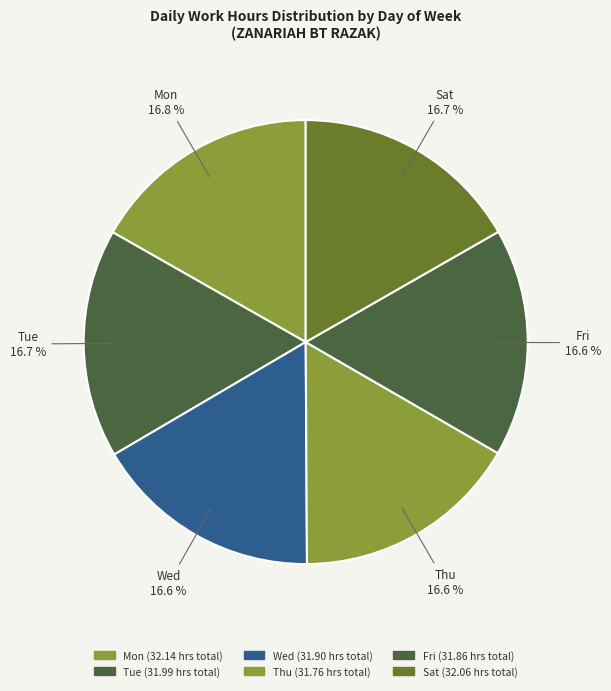

Is there any slice that represents more than half of the pie?

No